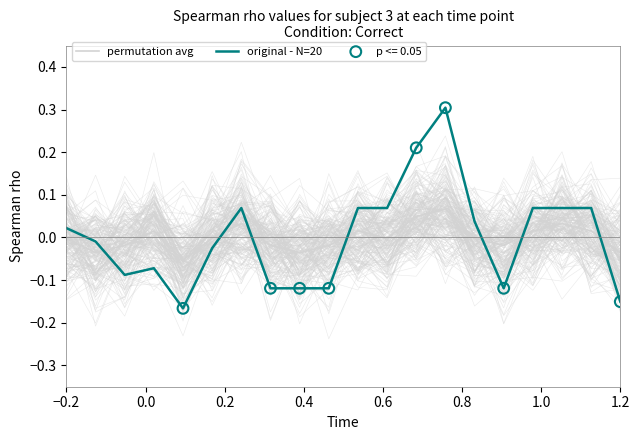

Which series has the largest total across all categories?

permutation avg